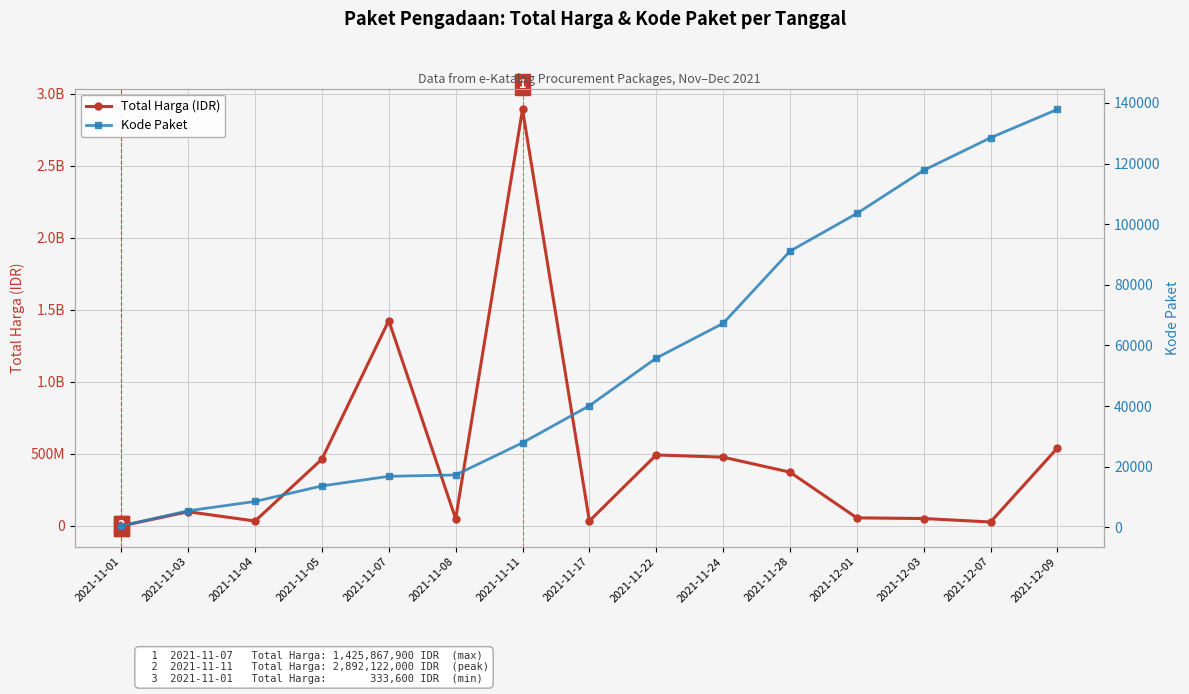

What is the difference between the Kode Paket values at 2021-11-05 and 2021-11-04?

5122